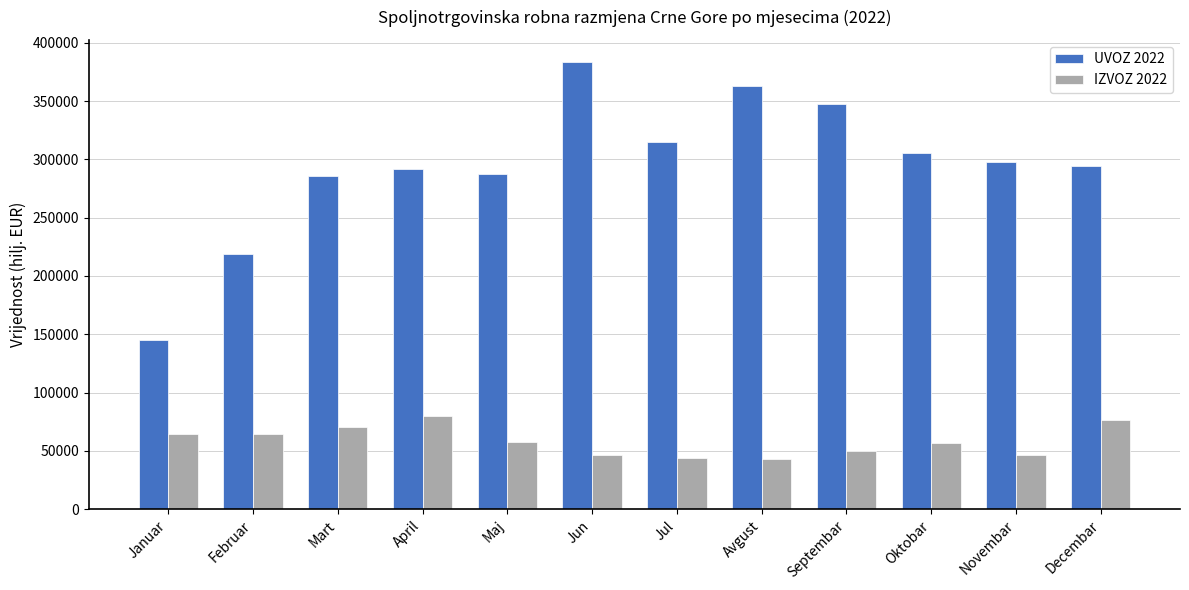

At April, list the series in order from smallest to largest.

IZVOZ 2022, UVOZ 2022